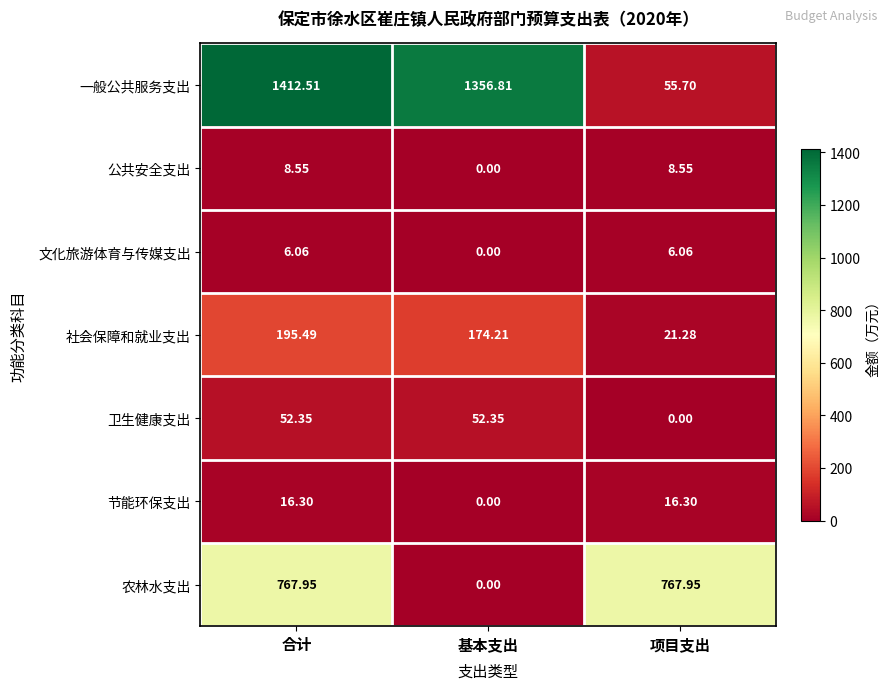

Rank the series by their maximum value, from lowest to highest.

文化旅游体育与传媒支出, 公共安全支出, 节能环保支出, 卫生健康支出, 社会保障和就业支出, 农林水支出, 一般公共服务支出